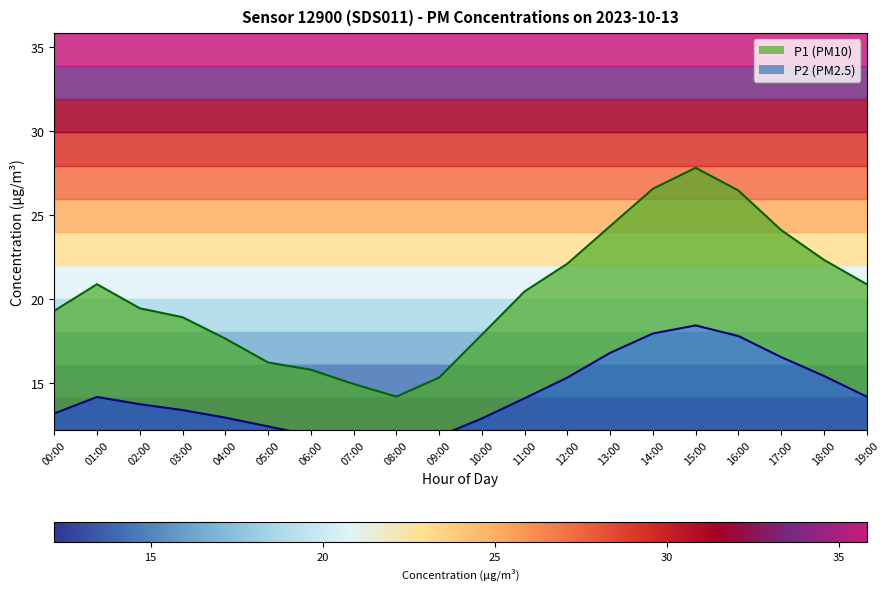

What is the difference between the P2 values at 08:00 and 17:00?

5.4